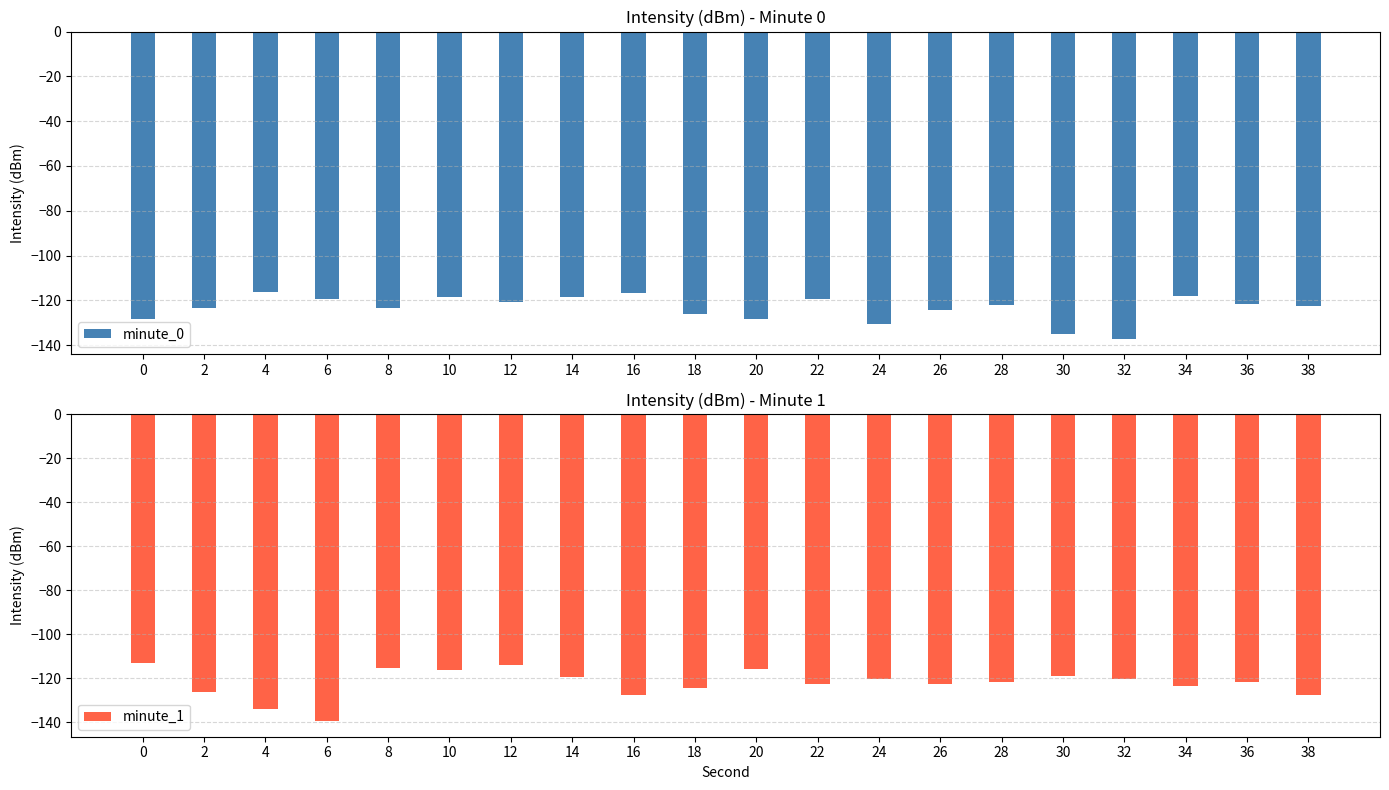

At which category does the chart reach its minimum across all series?

6